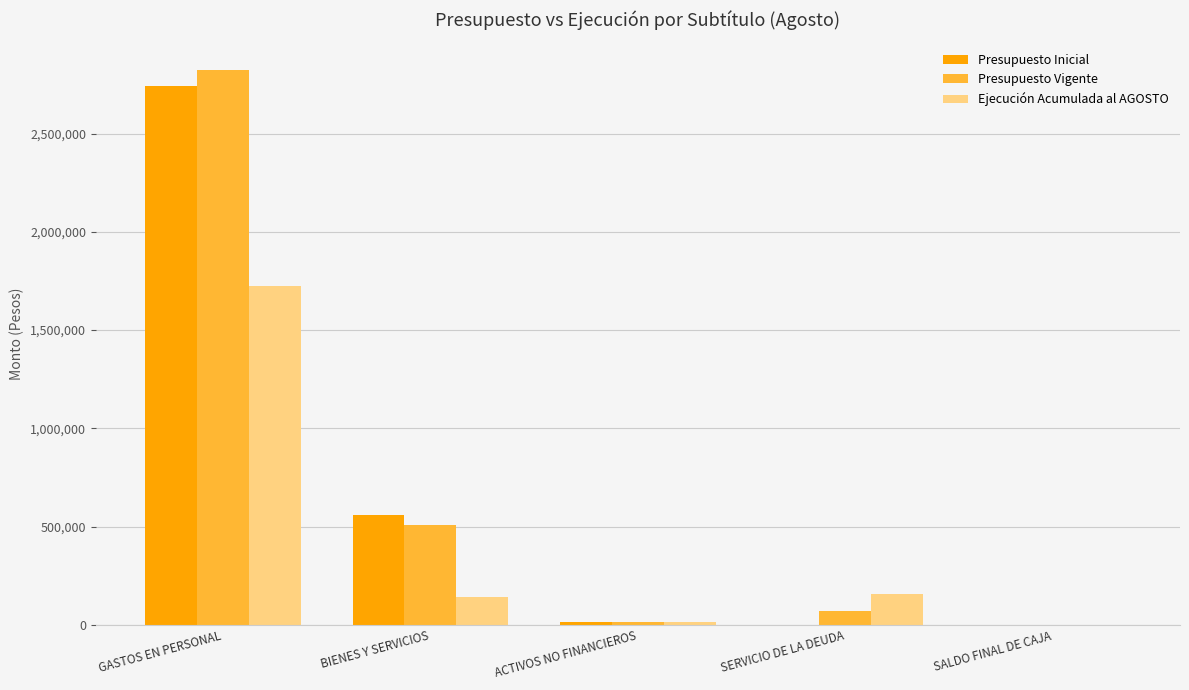

At which category is the sum across all series the highest?

GASTOS EN PERSONAL